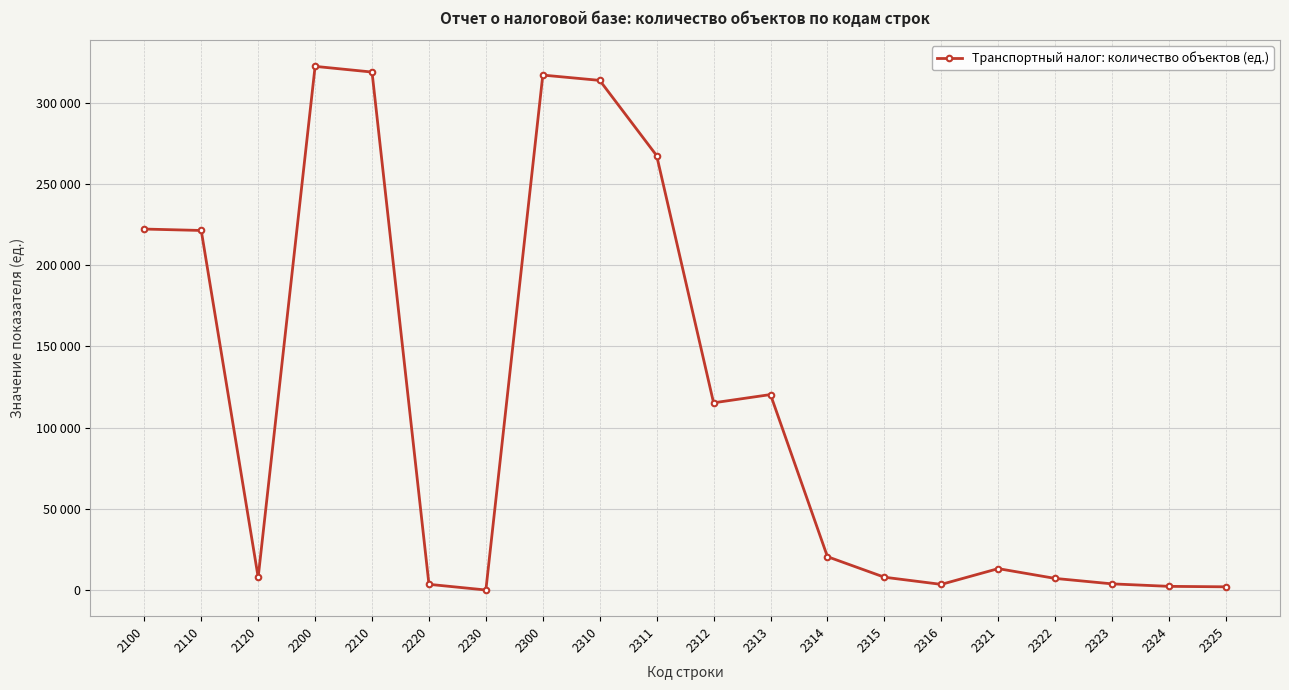

Where does the data first go above 20520?

2100